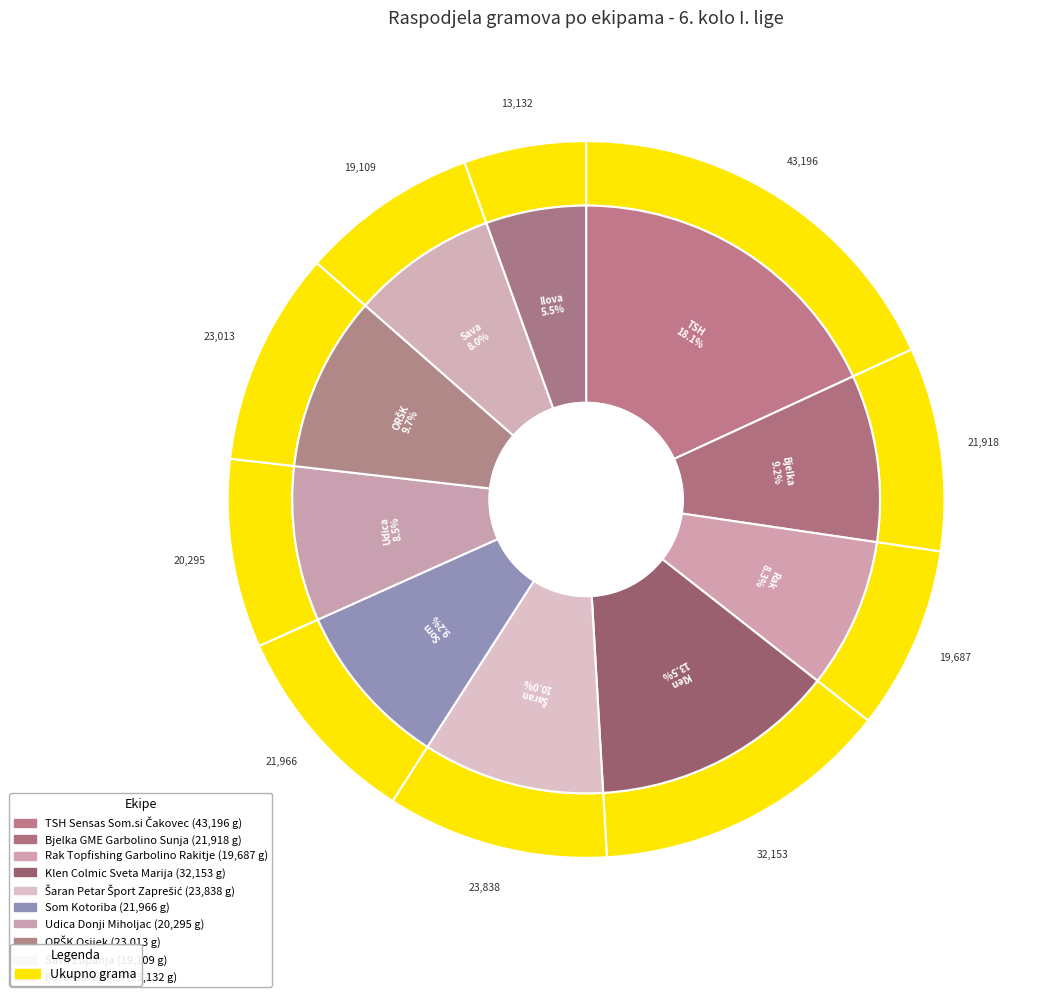

Is it true that TSH Sensas Som.si Čakovec is 18% of the pie?

True